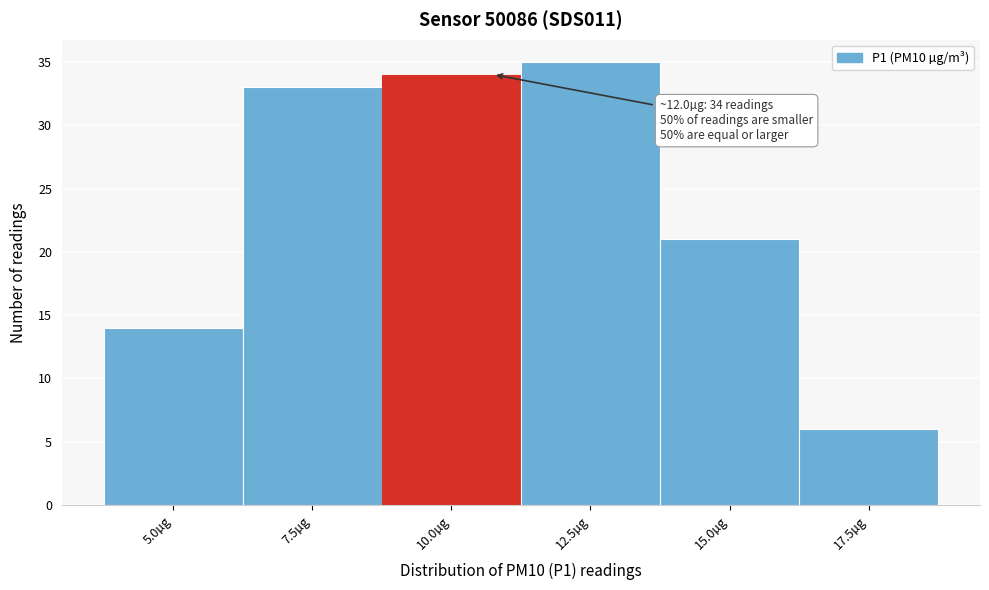

Reading left to right, extract all data points from this chart.

14	33	34	35	21	6